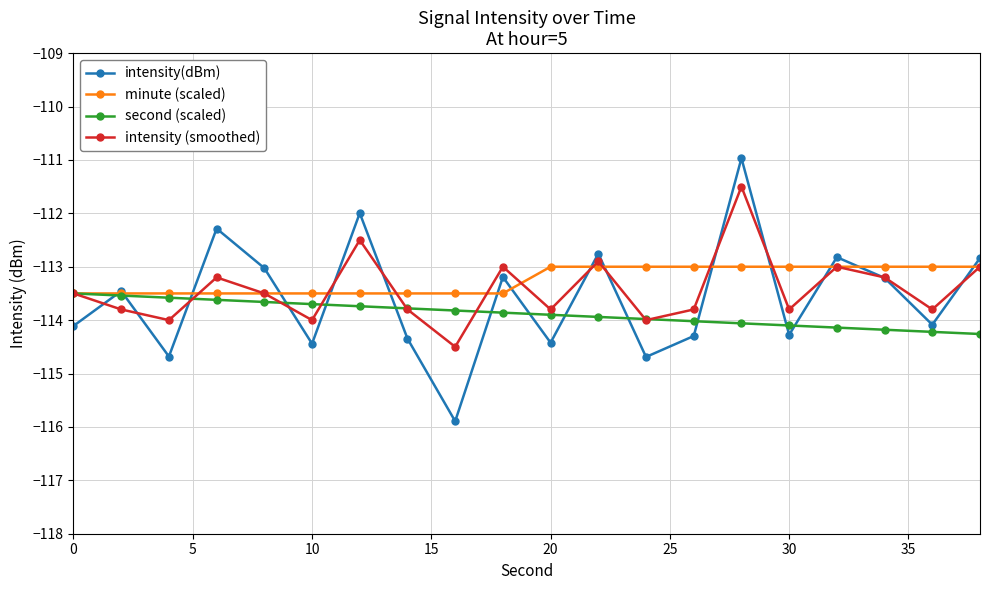

Which series has the widest spread of values?

intensity(dBm)